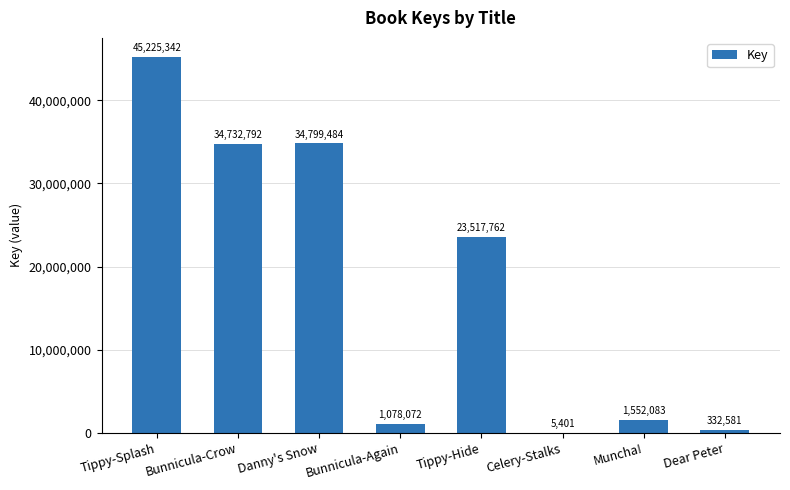

The value at Bunnicula-Crow is 34732792. True or false?

True